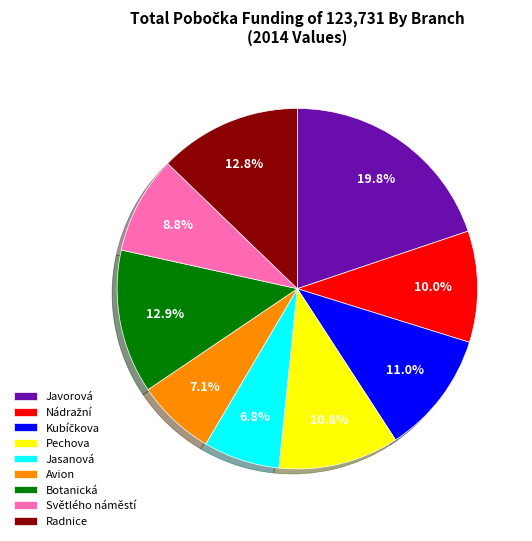

Is Jasanová the majority of the pie?

No